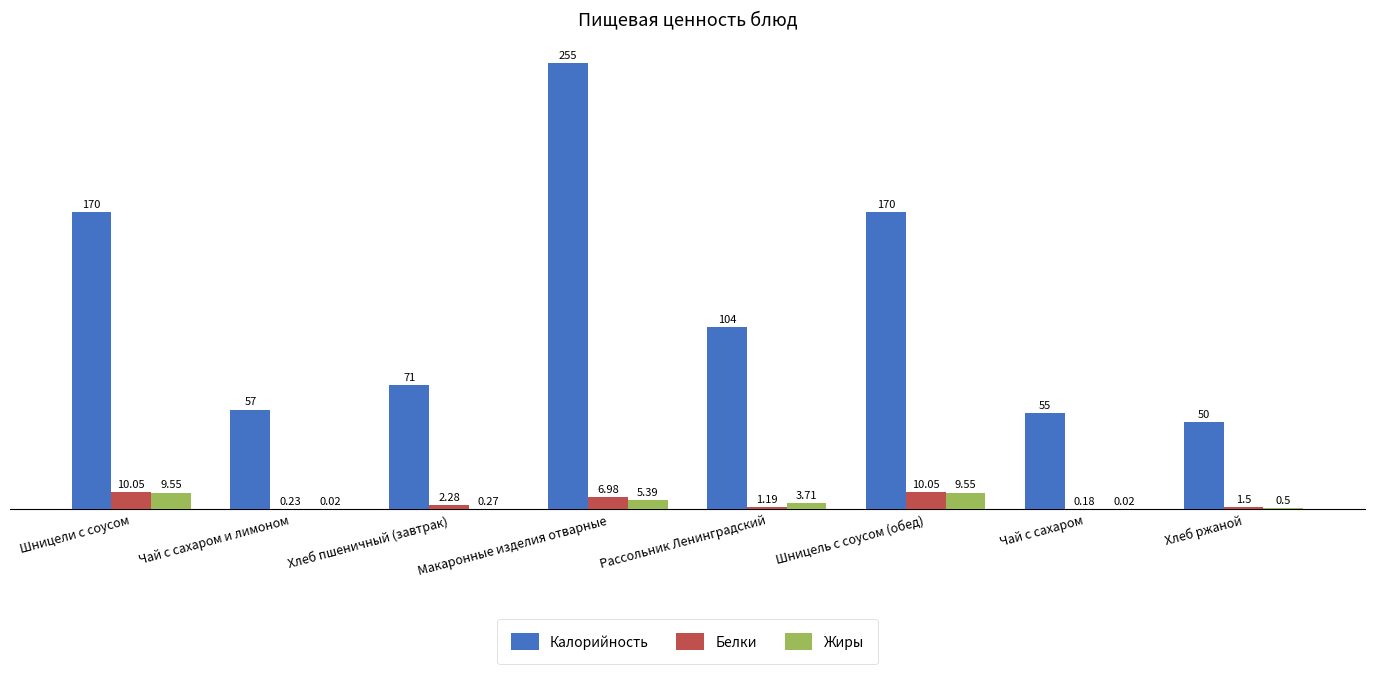

Which label corresponds to the largest value in the chart?

Макаронные изделия отварные